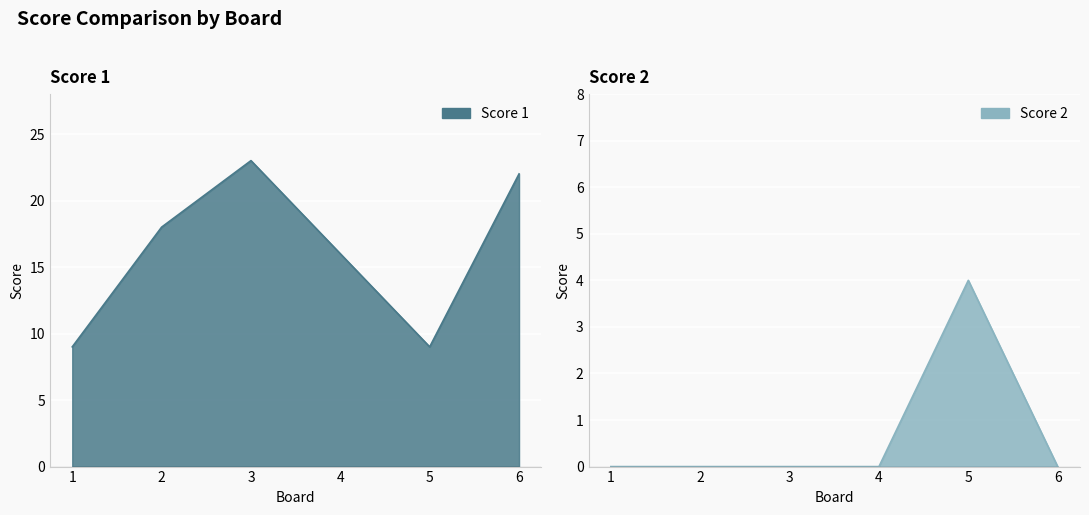

Reading left to right, what are all the values shown in this chart?

Score 1: 1=9	2=18	3=23	4=16	5=9	6=22
Score 2: 1=0	2=0	3=0	4=0	5=4	6=0